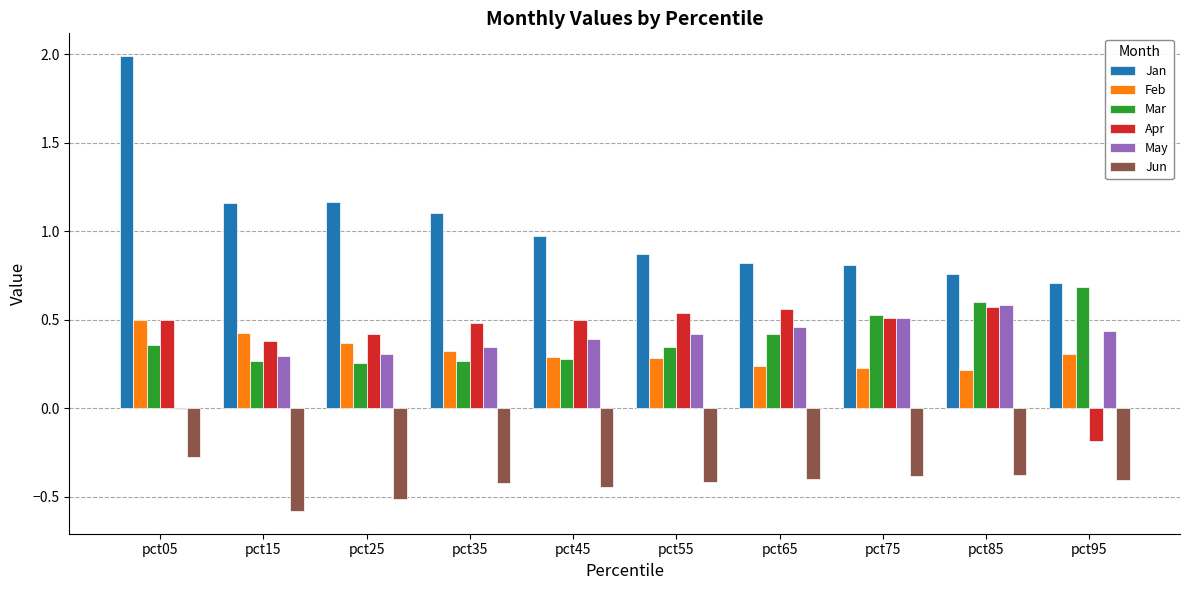

How many data points does each series have?

10